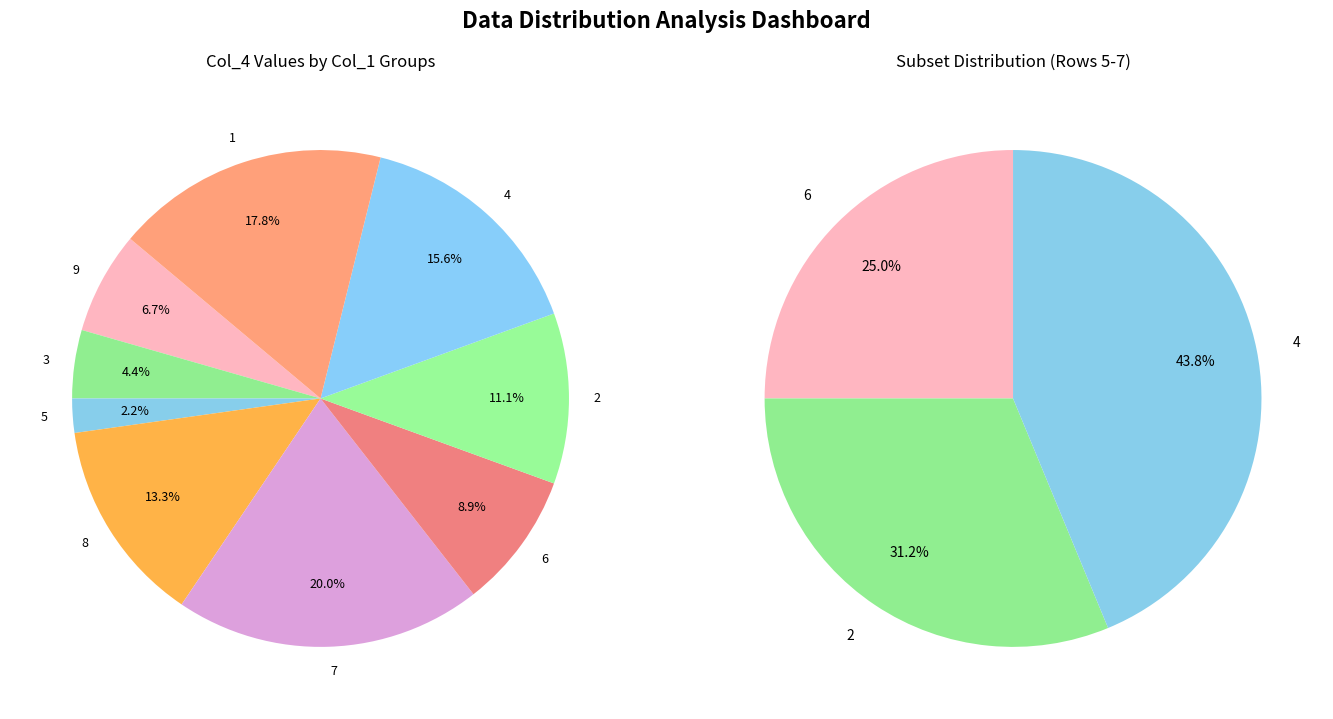

Is there a majority slice in this chart?

No